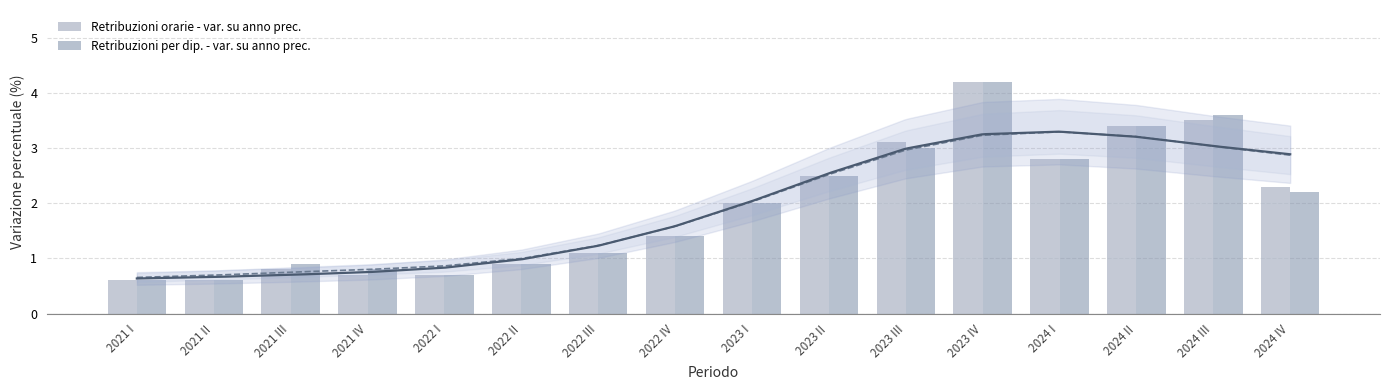

What is the label of the 5th bar from the left?

2022 I